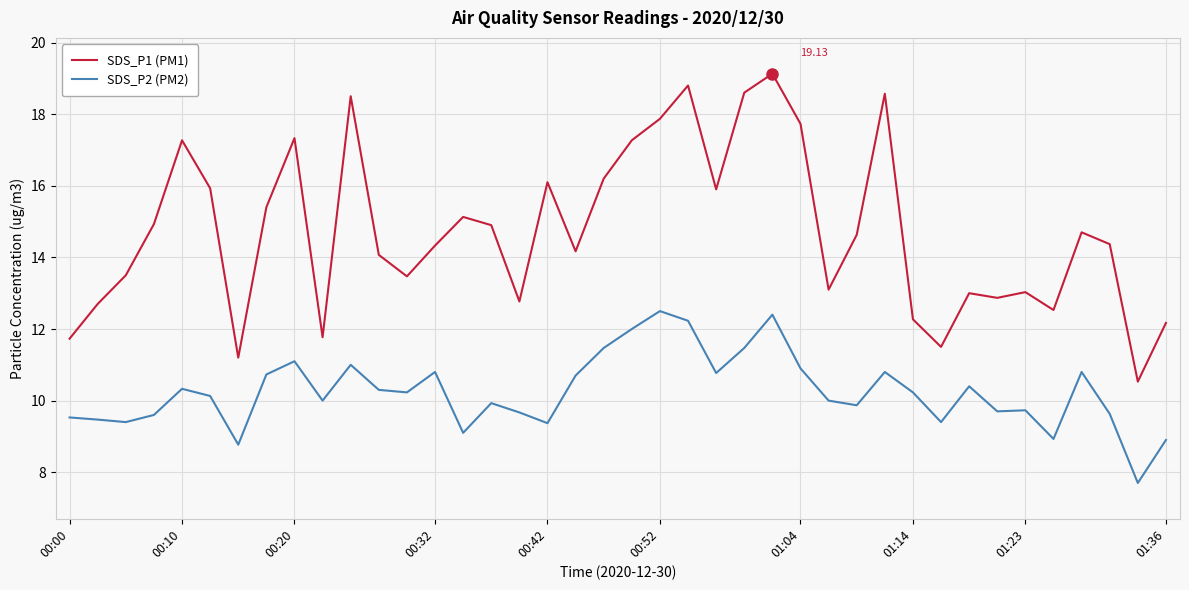

True or false: SDS_P1 (PM1) and SDS_P2 (PM2) cross at least once.

False